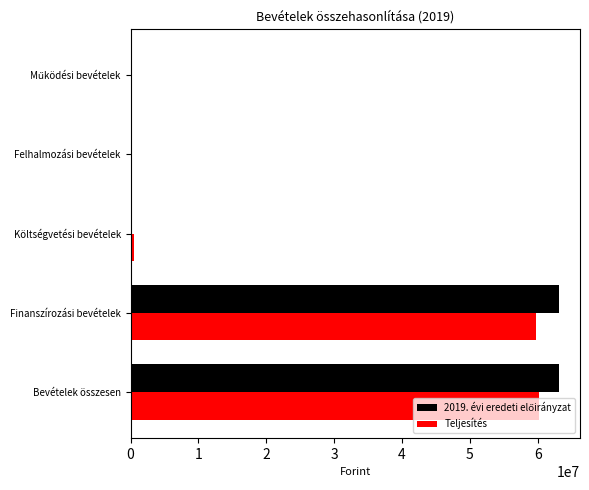

Is it true that Teljesítés equals 100972437 at Finanszírozási bevételek?

False